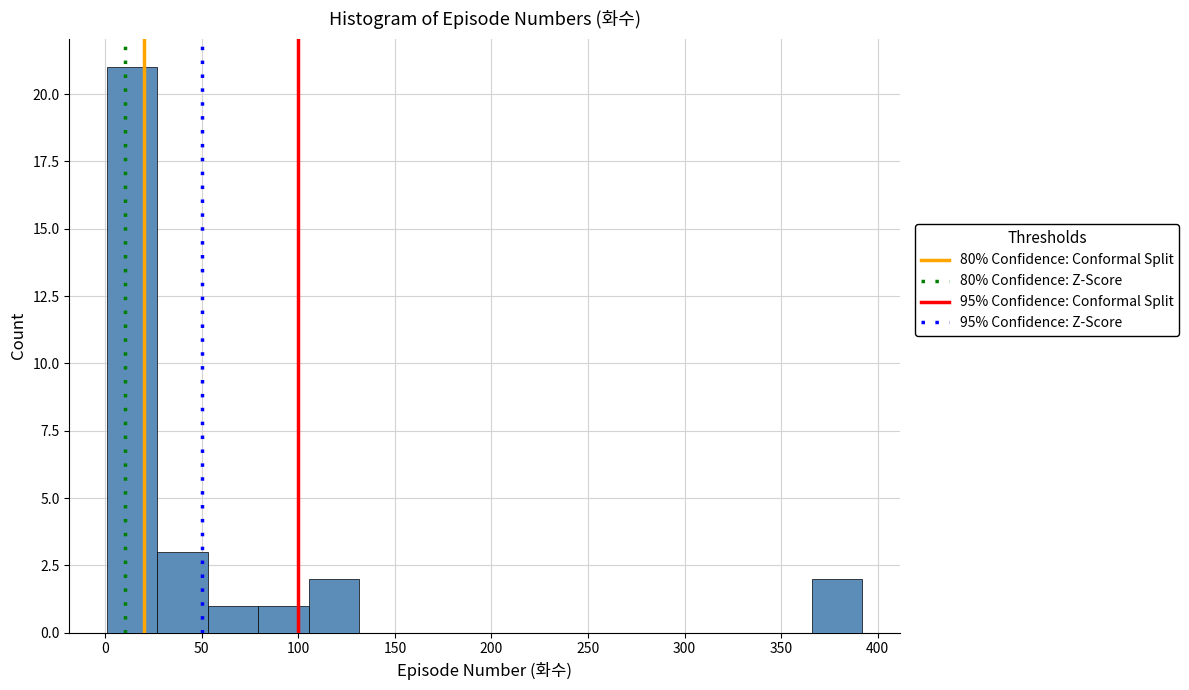

Reading left to right, transcribe this chart: for each bar, give the range it covers on the x-axis and its height. Neither the bar edges nor the heights are printed on the chart, so give them approximately, as read against the axes.

0 to 25: 21
25 to 55: 3
55 to 80: 1
80 to 105: 1
105 to 130: 2
130 to 155: 0
155 to 185: 0
185 to 210: 0
210 to 235: 0
235 to 260: 0
260 to 290: 0
290 to 315: 0
315 to 340: 0
340 to 365: 0
365 to 390: 2